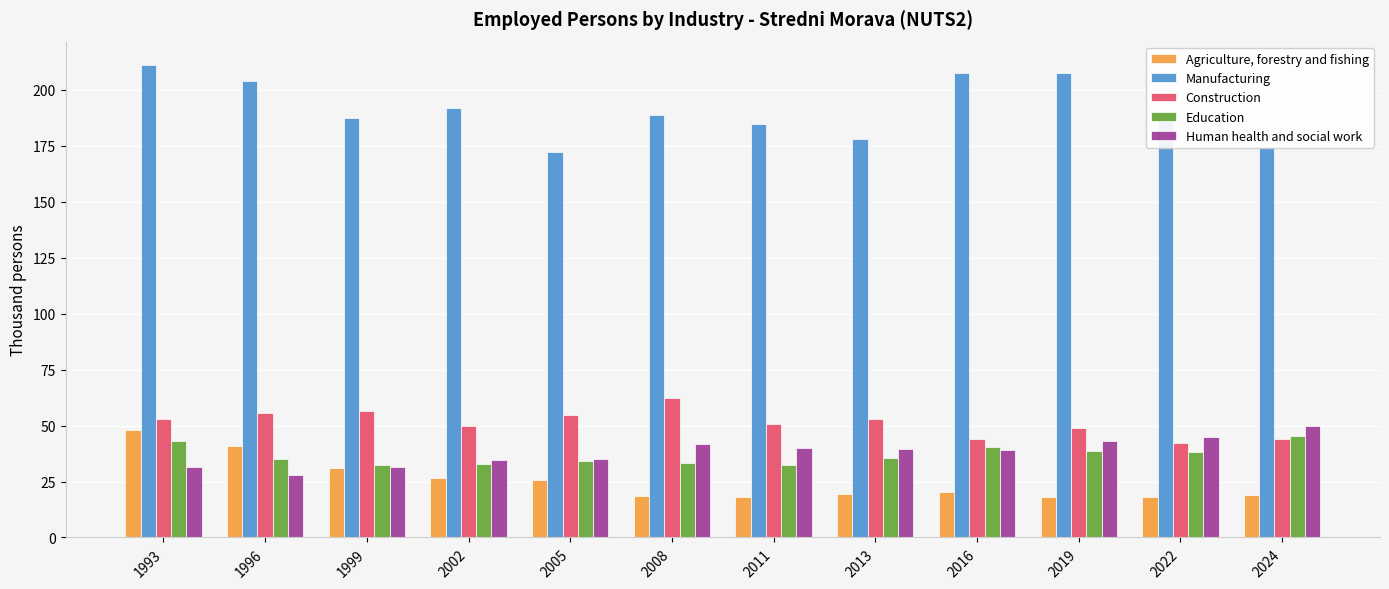

The value of Agriculture, forestry and fishing at 2013 is 19.5. True or false?

True